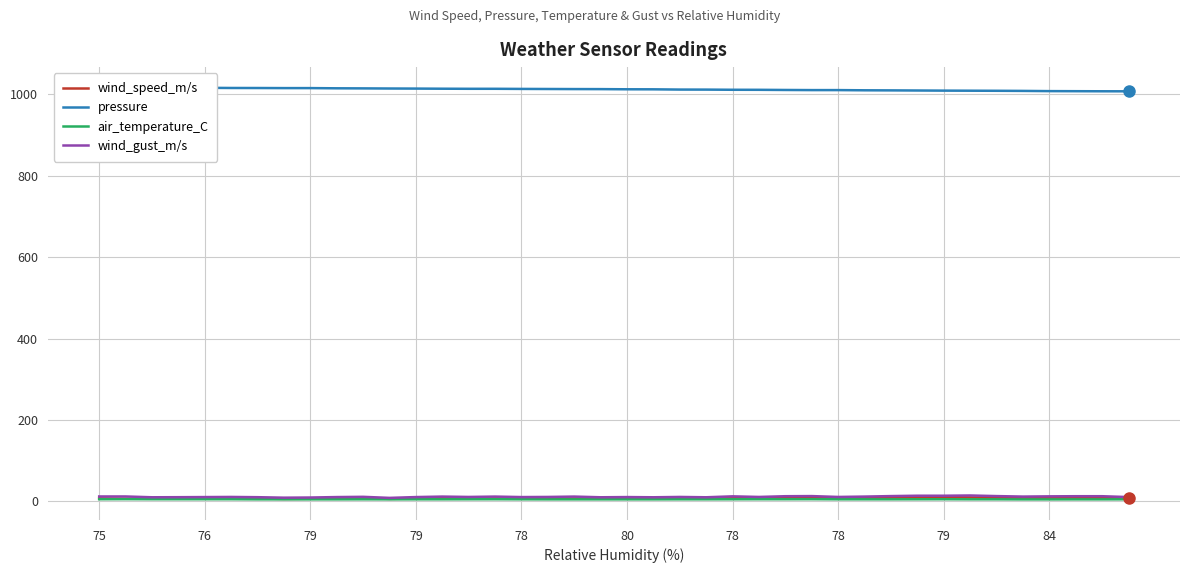

What are all the series names shown in the legend?

wind_speed_m/s, pressure, air_temperature_C, wind_gust_m/s